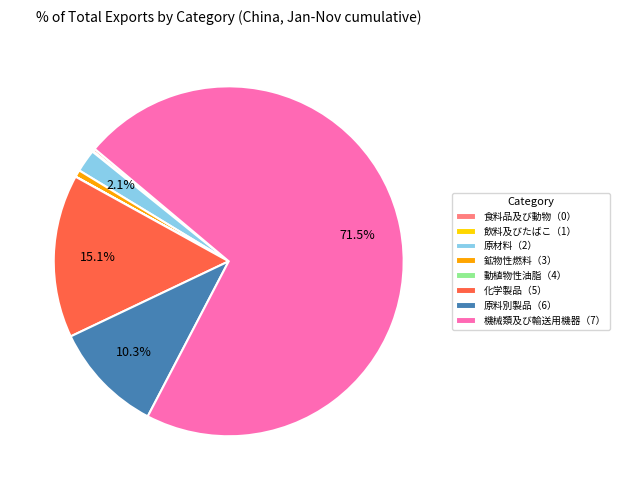

Which slice is the largest?

機械類及び輸送用機器（7）